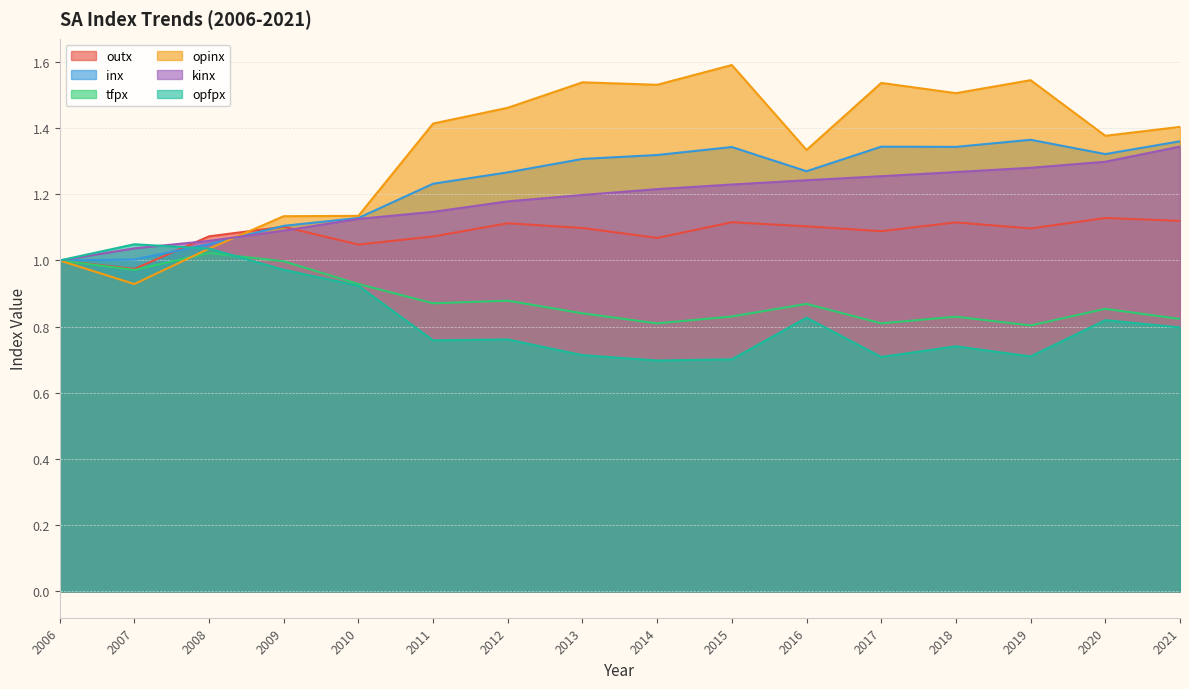

Rank the series at 2020 from highest to lowest value.

opinx, inx, kinx, outx, tfpx, opfpx